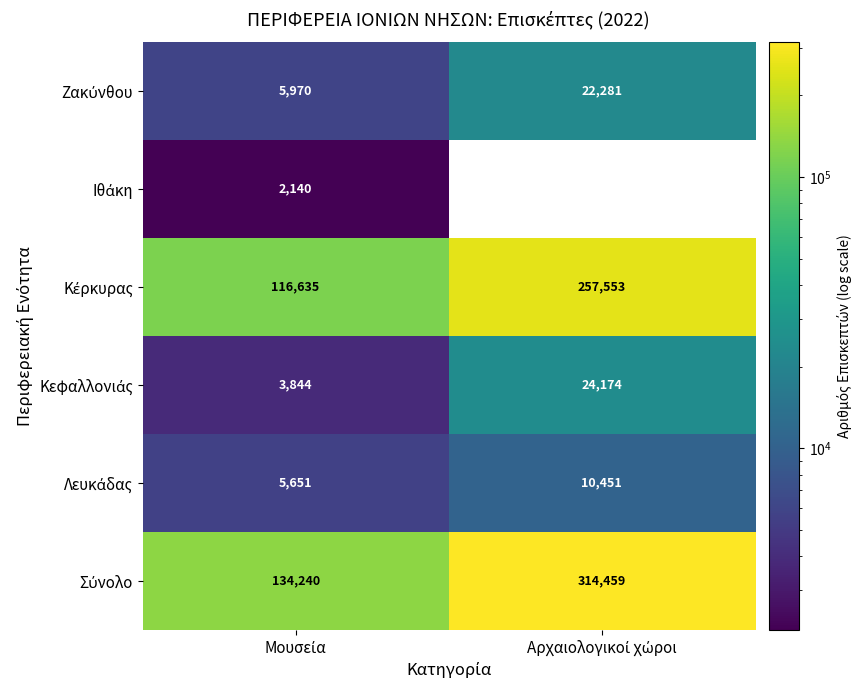

At Μουσεία, list the series in order from largest to smallest.

Σύνολο, Κέρκυρας, Ζακύνθου, Λευκάδας, Κεφαλλονιάς, Ιθάκη